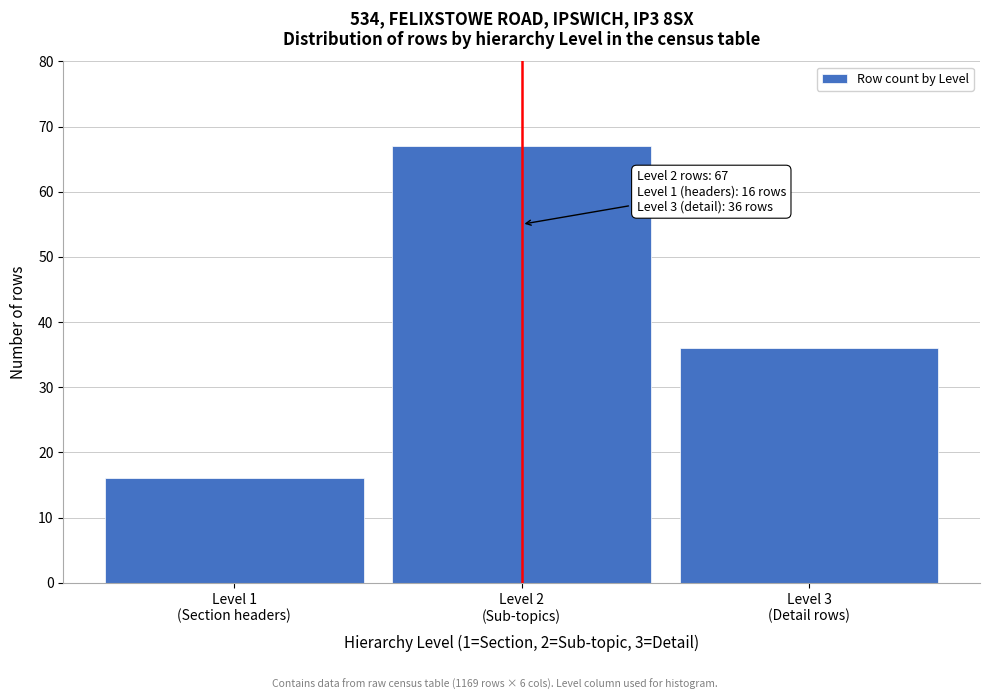

Reading left to right, extract all data points from this chart.

16	67	36